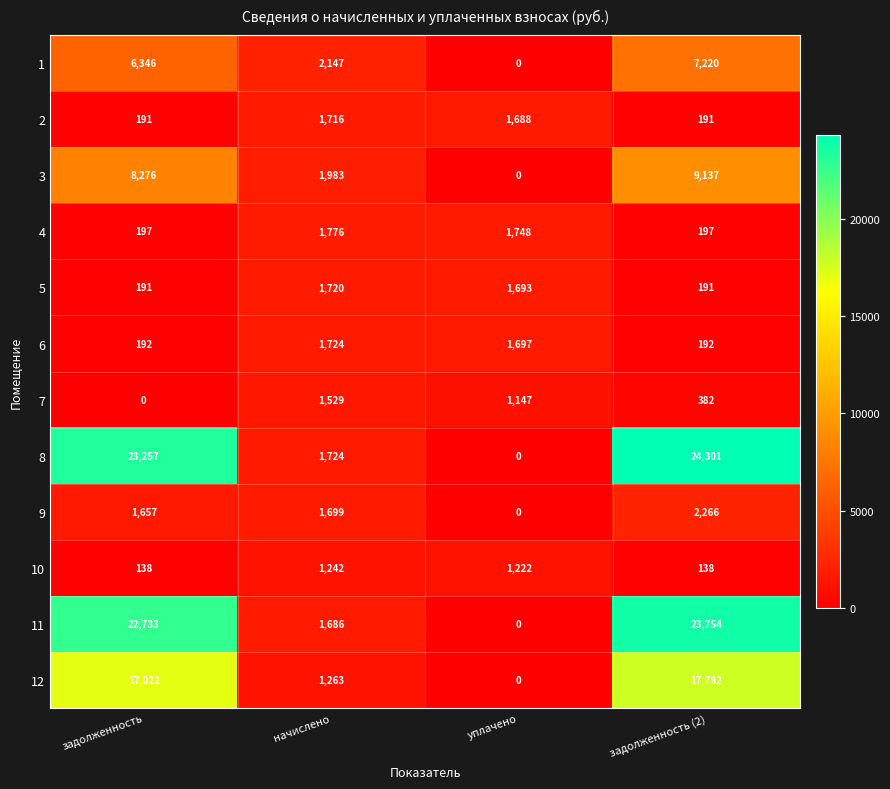

At which label does 1 reach its peak?

задолженность (2)